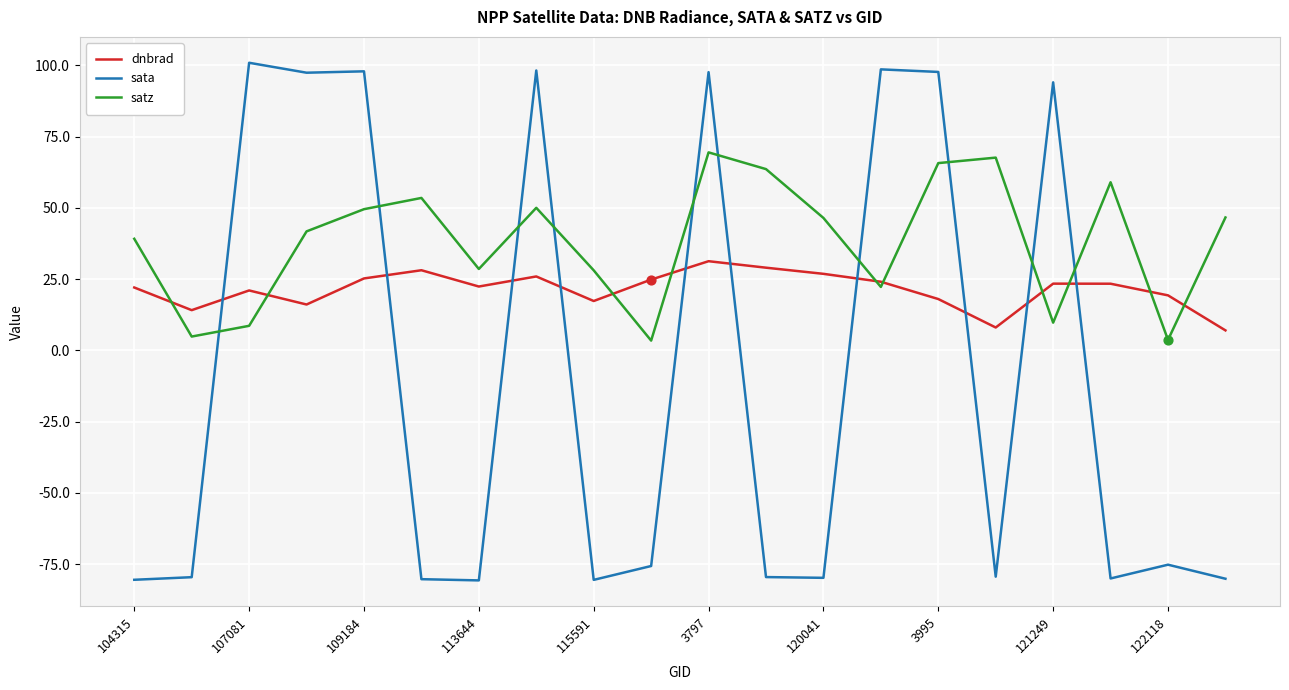

At how many categories does at least one series exceed 6?

20